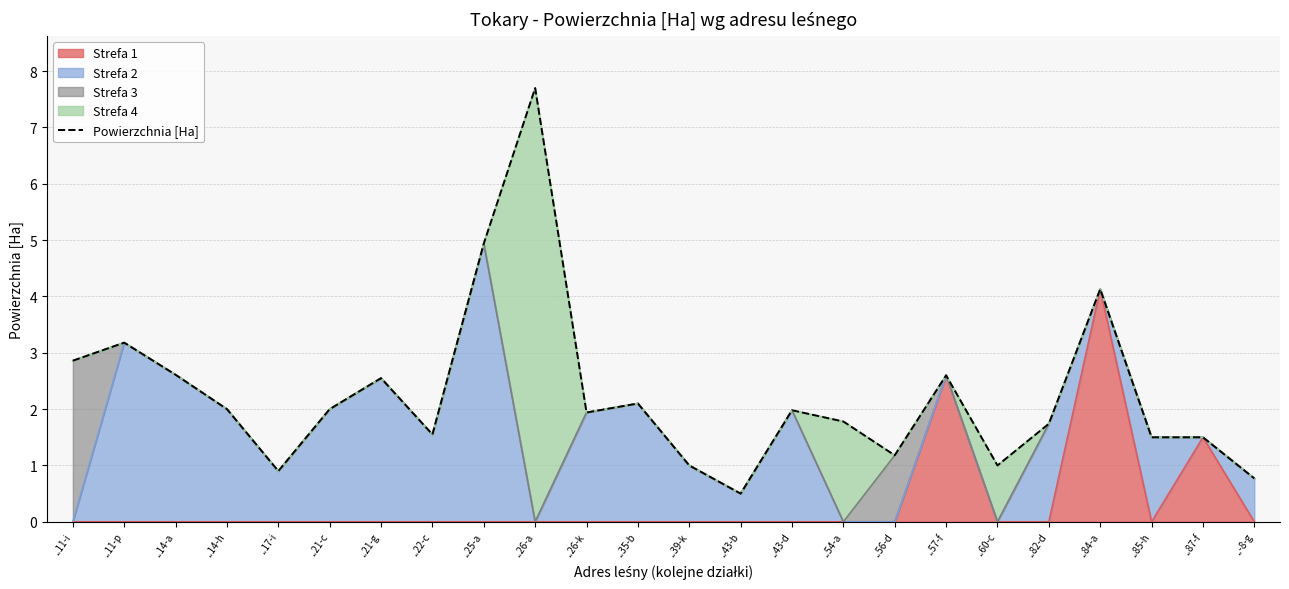

How many data points are less than 1?

3